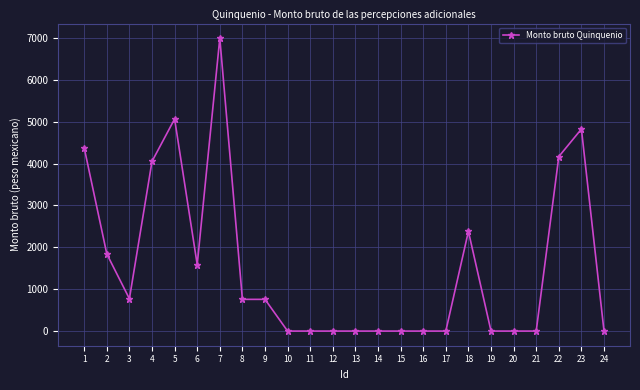

Which category has the highest value across all series?

7